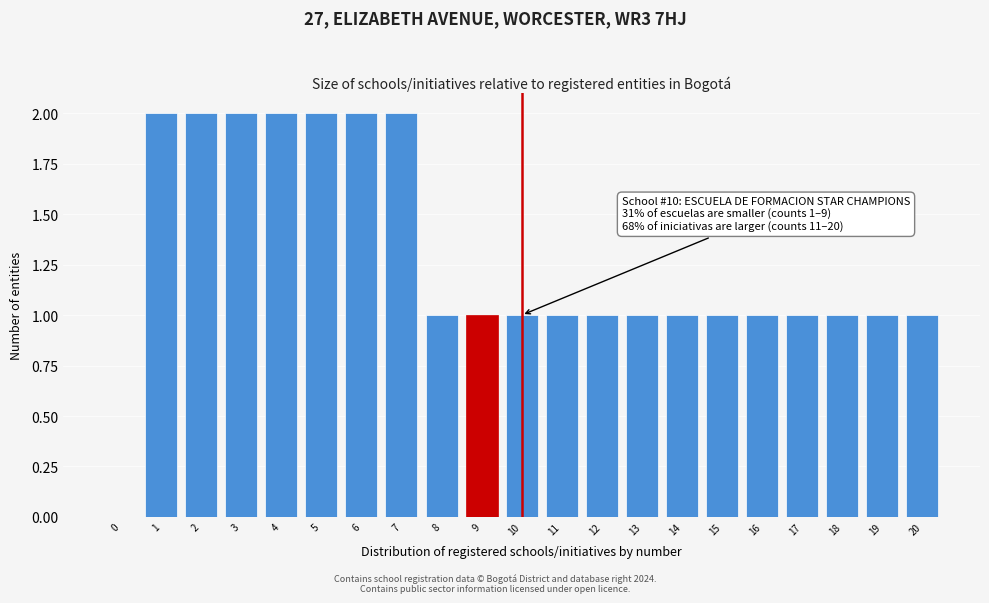

Reading left to right, what are all the values shown in this chart?

0=0	1=2	2=2	3=2	4=2	5=2	6=2	7=2	8=1	9=1	10=1	11=1	12=1	13=1	14=1	15=1	16=1	17=1	18=1	19=1	20=1